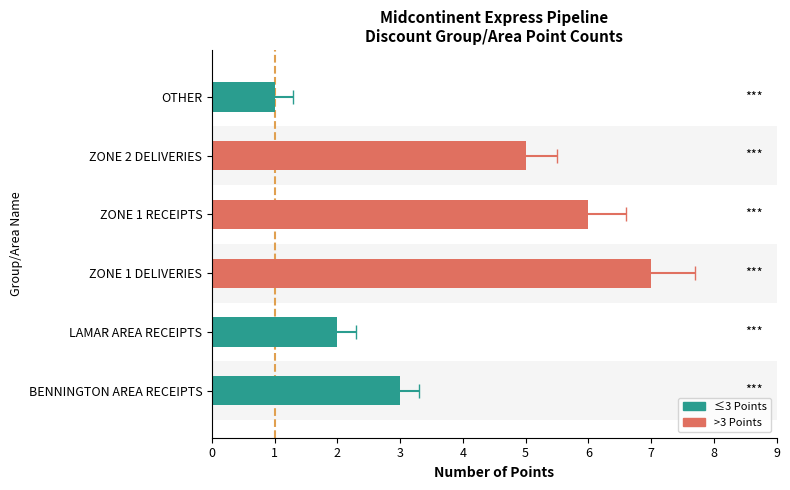

Rank the categories by value from lowest to highest.

OTHER, LAMAR AREA RECEIPTS, BENNINGTON AREA RECEIPTS, ZONE 2 DELIVERIES, ZONE 1 RECEIPTS, ZONE 1 DELIVERIES